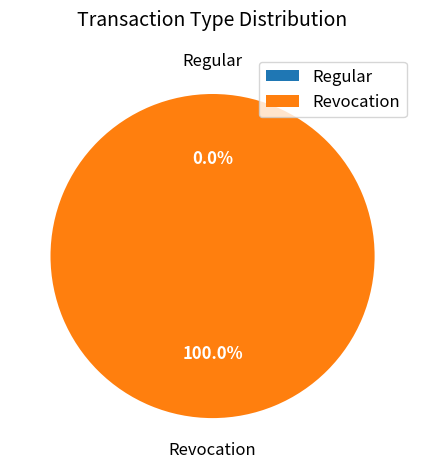

To the nearest percent, what is the combined percentage of Revocation and Regular?

100%